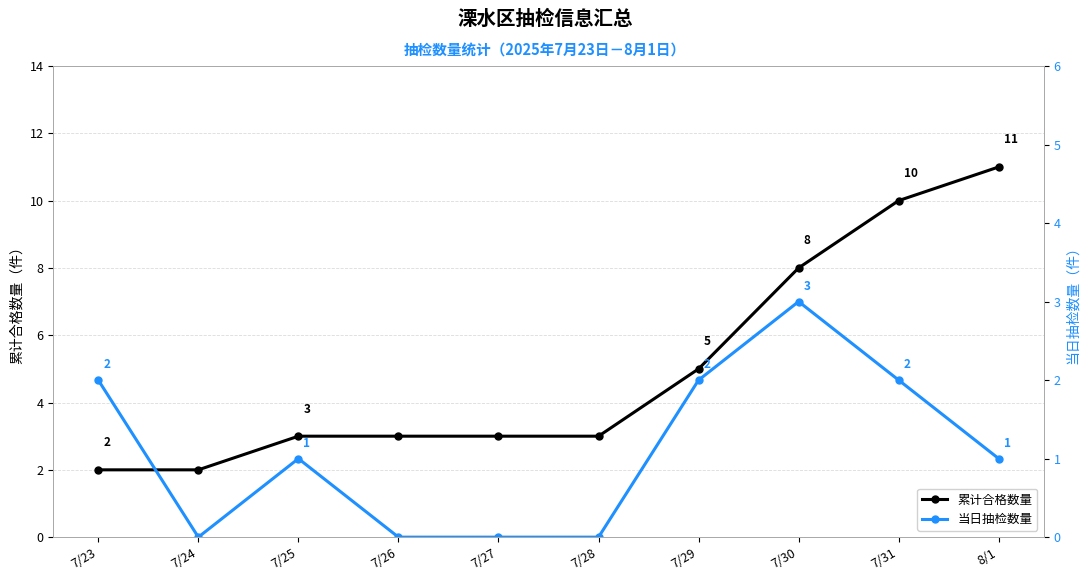

What position from the left is 7/25?

3